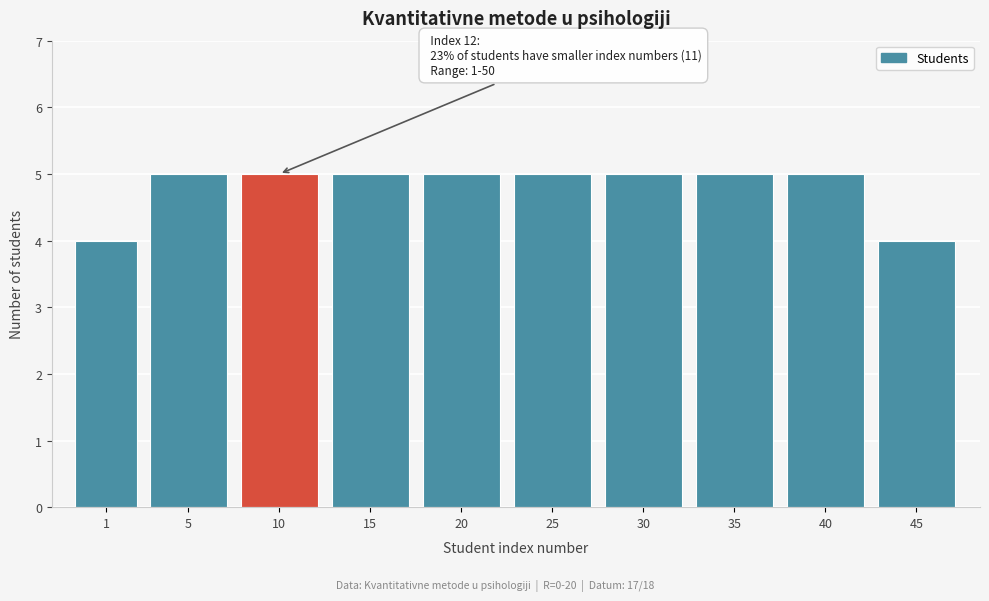

Reading right to left, extract all data points from this chart.

4	5	5	5	5	5	5	5	5	4